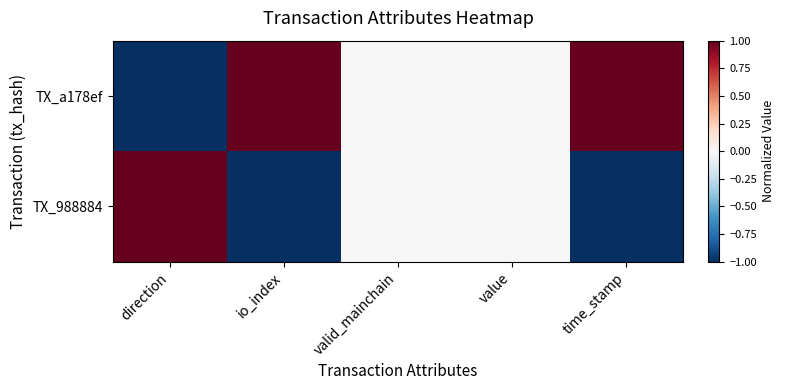

Which has a higher value, value or valid_mainchain?

value